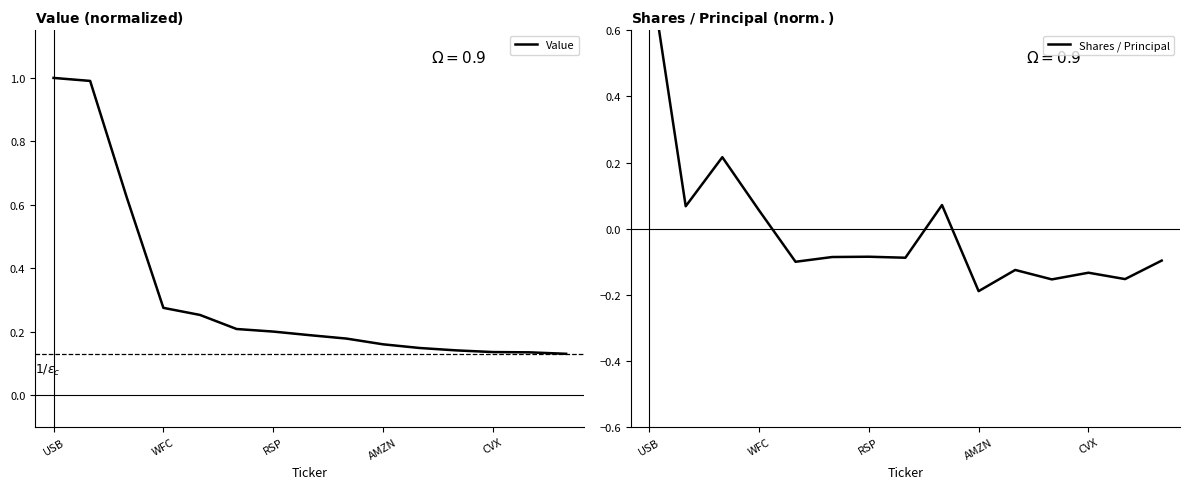

Is this an area chart (filled region under the line)?

No